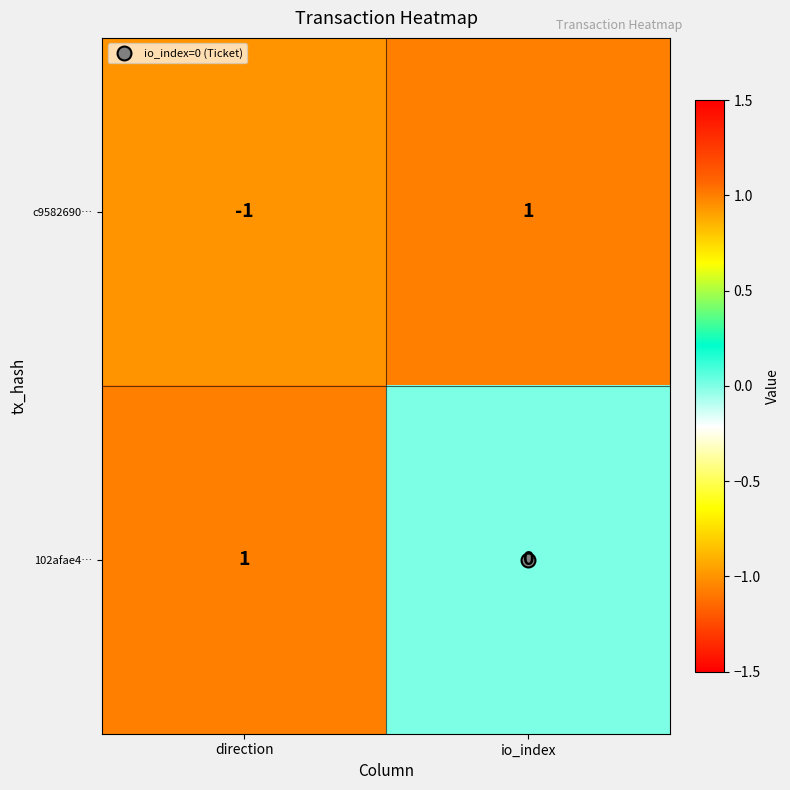

How many distinct data groups are displayed?

2